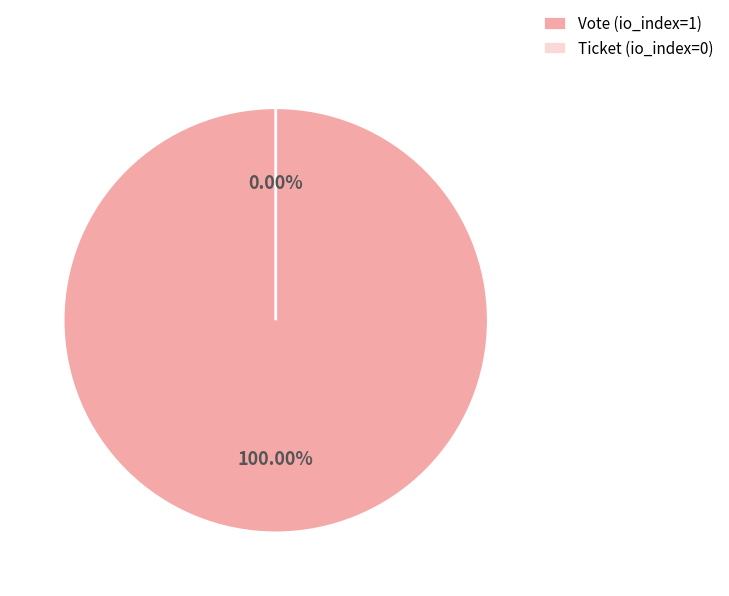

What is the change in value from Vote (io_index=1) to Ticket (io_index=0)?

-1